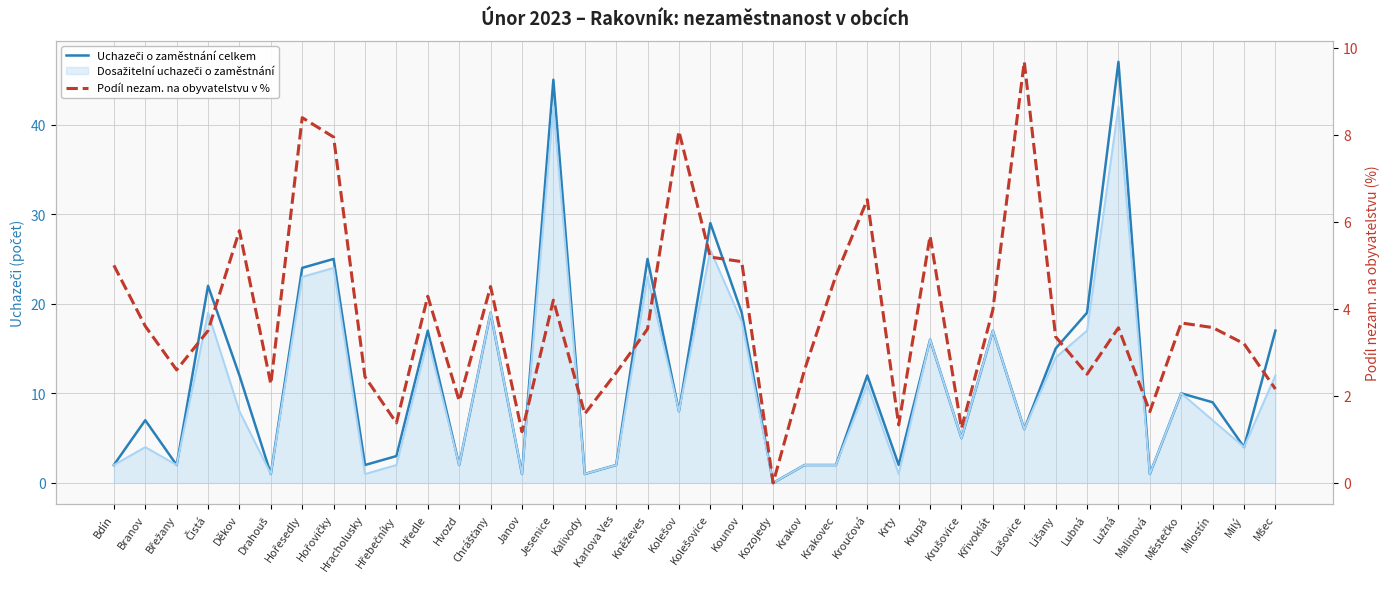

What is the approximate value of Uchazeči o zaměstnání celkem at Lubná?

19.0